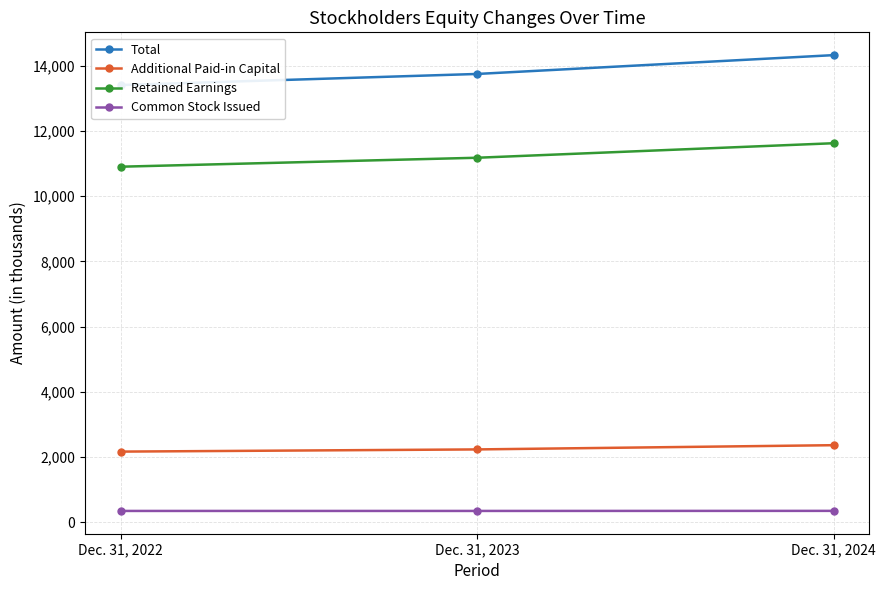

What is the total value across all series at Dec. 31, 2024?

28666